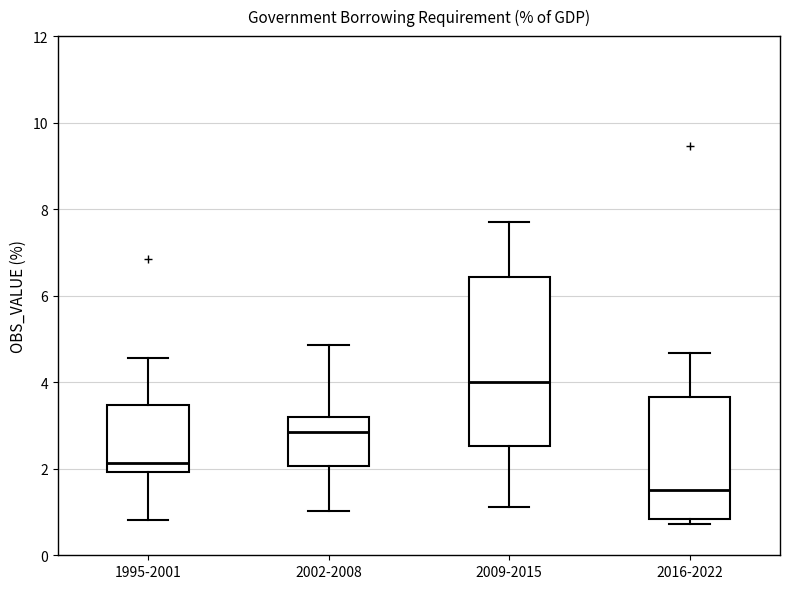

Reading left to right, read every box against the y-axis: the position of its median line, the range the box covers, and the ends of its whiskers. The values are not printed on the chart, so give them approximately, as read against the axis.

1995-2001: median 2.2, box 2.0 to 3.4, whiskers 0.8 to 4.6
2002-2008: median 2.8, box 2.0 to 3.2, whiskers 1.0 to 4.8
2009-2015: median 4.0, box 2.6 to 6.4, whiskers 1.2 to 7.6
2016-2022: median 1.4, box 0.8 to 3.6, whiskers 0.8 (just below the box's lower edge) to 4.6